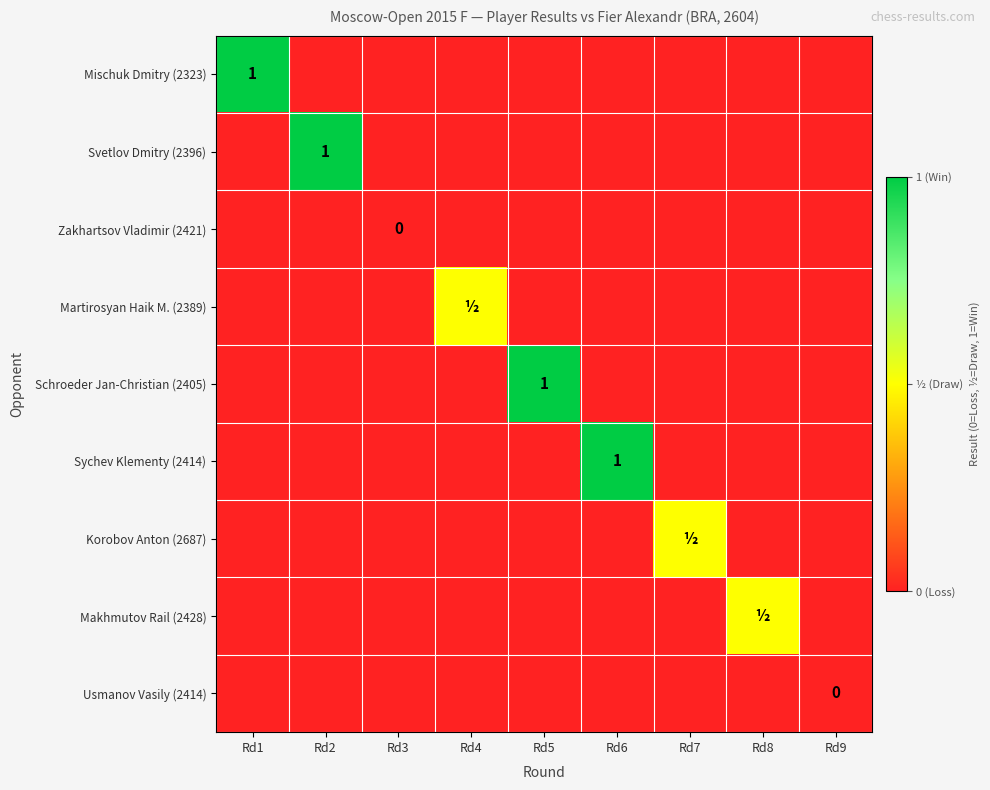

True or false: Korobov Anton (2687) has a value of -0.2 at Rd6.

False